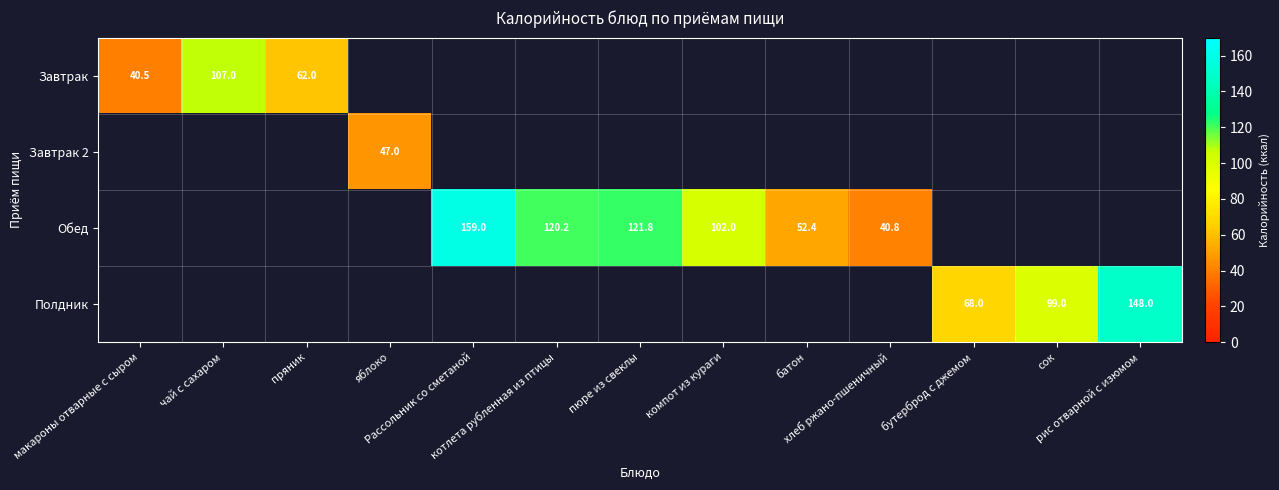

At which category does the chart reach its peak across all series?

Рассольник со сметаной